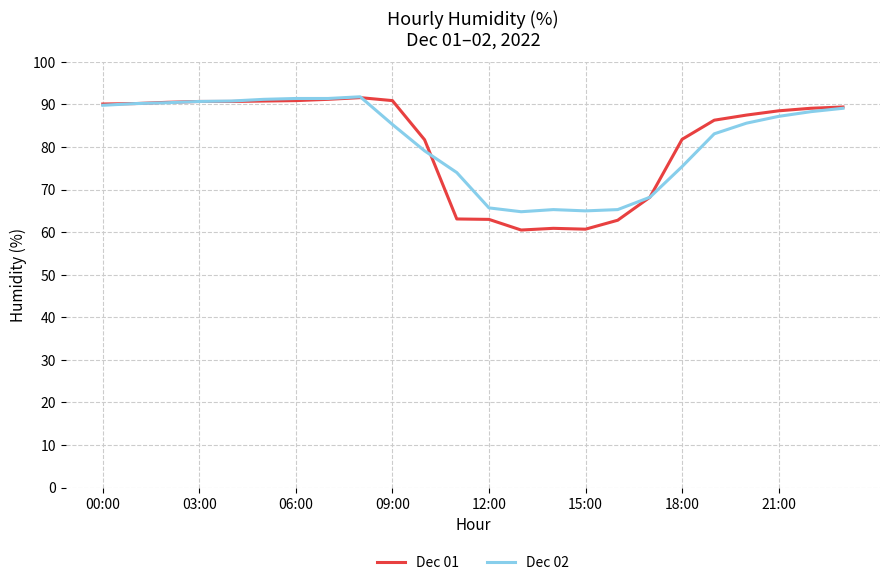

How many lines are shown in the chart?

2